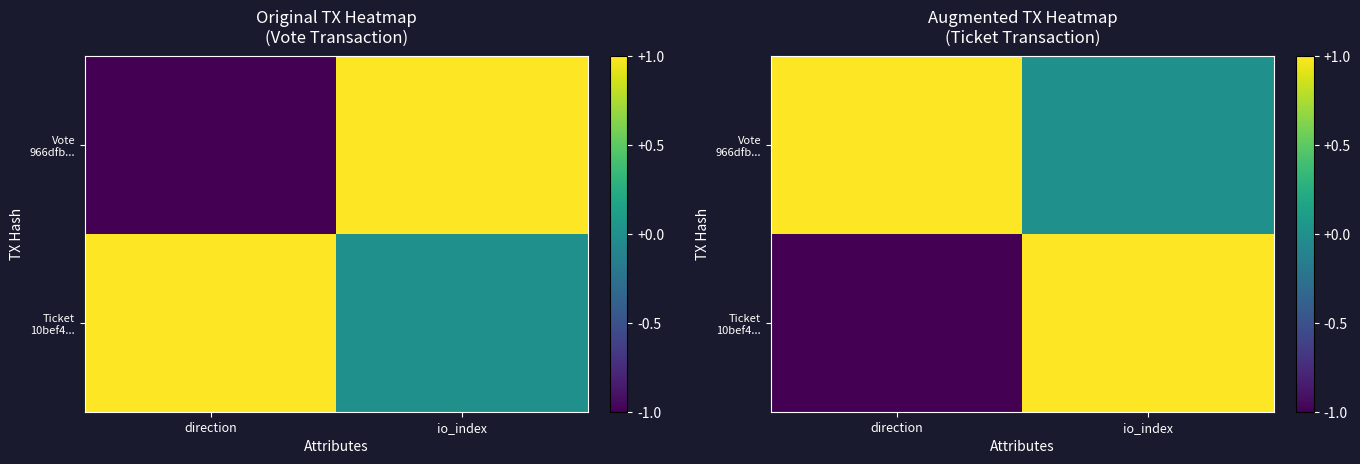

Rank the categories by Ticket 10bef4... value from highest to lowest.

io_index, direction